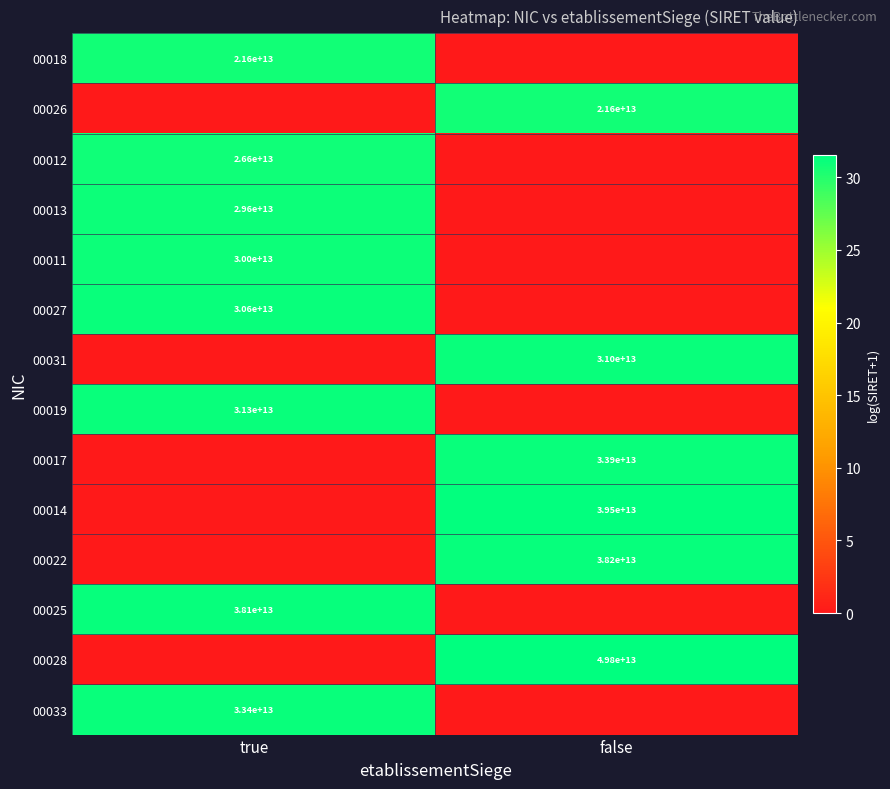

The value of 00025 at true is 23920999164951. True or false?

False